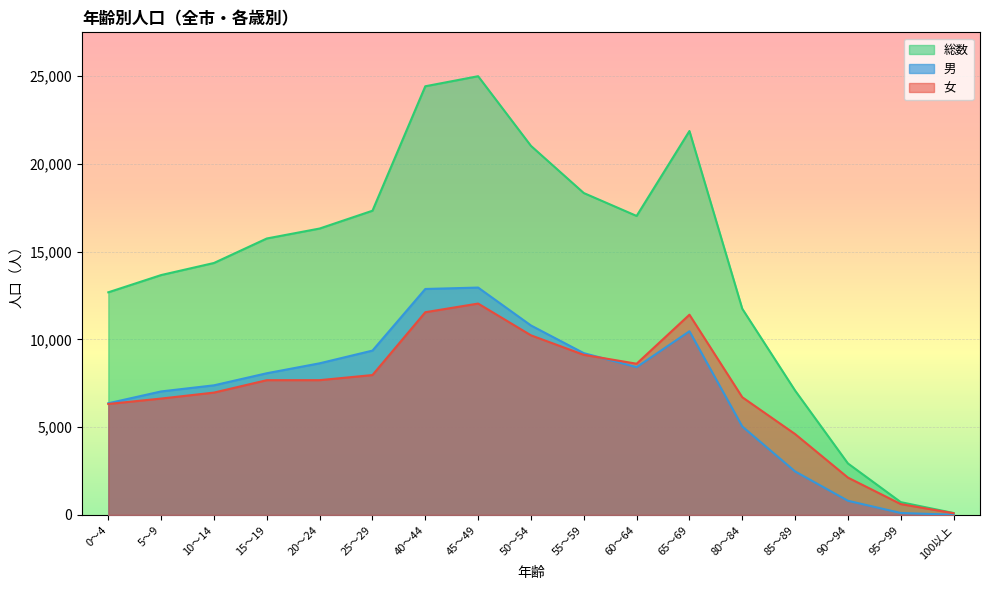

True or false: 男 and 総数 cross at least once.

False